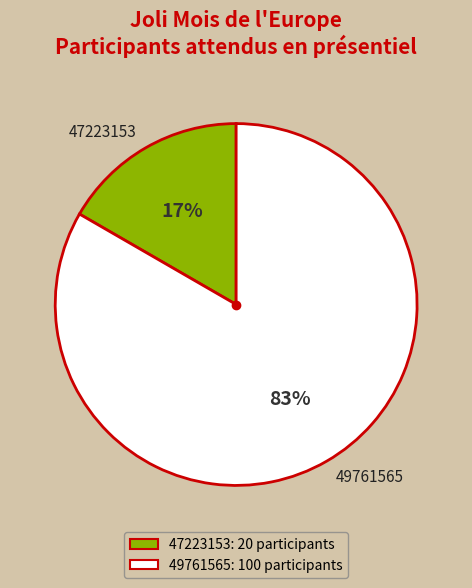

Which has a higher value, 47223153 or 49761565?

49761565